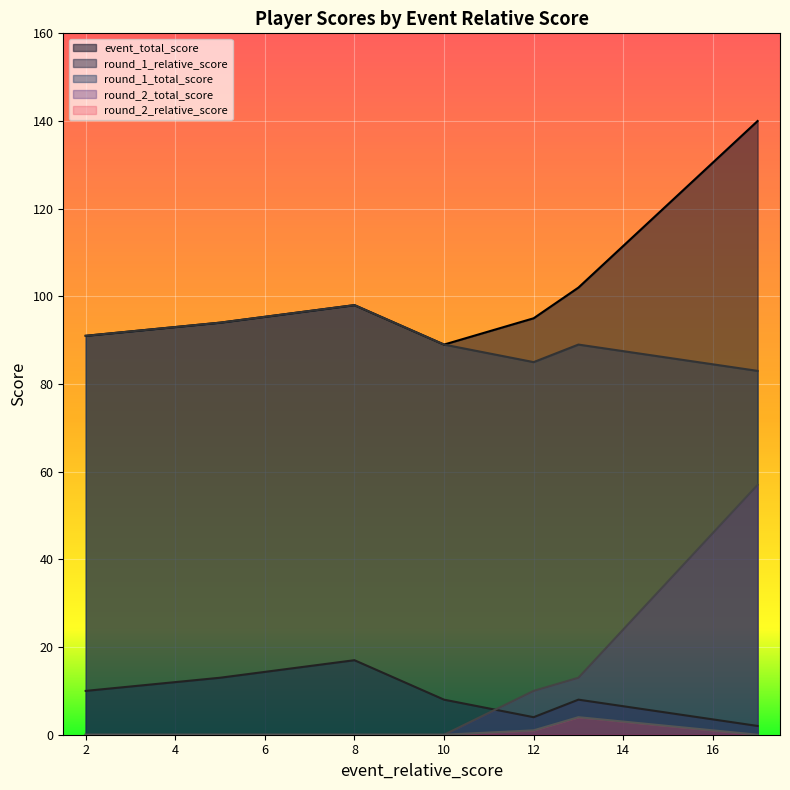

Which has a higher value, 13 or 12?

13